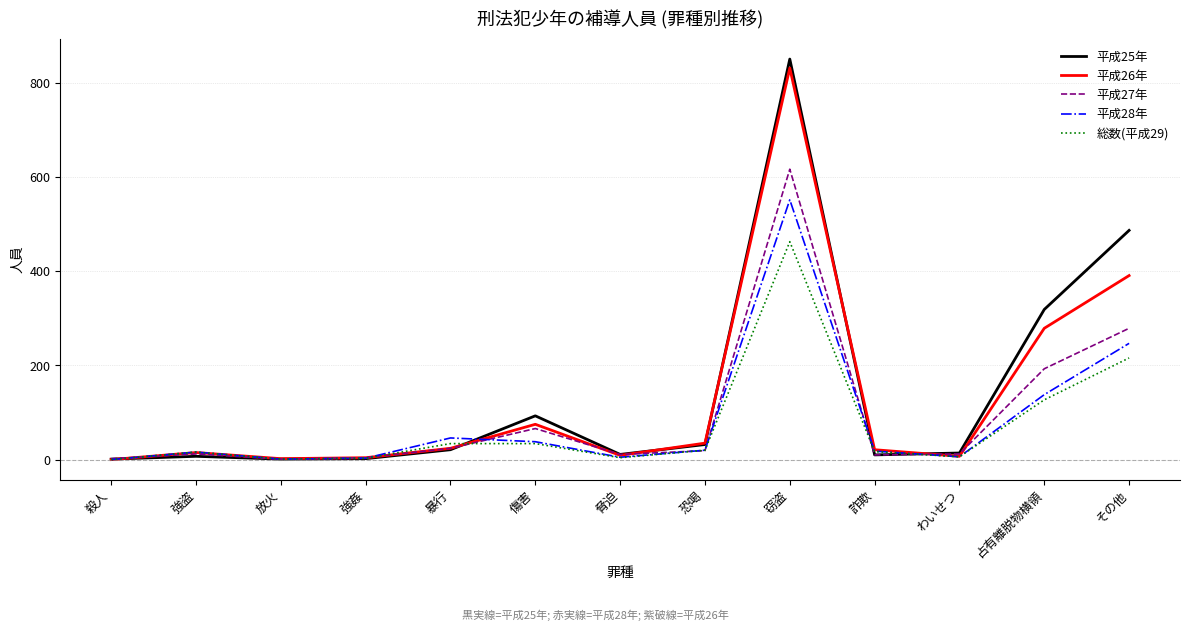

Which series has the widest spread of values?

平成25年